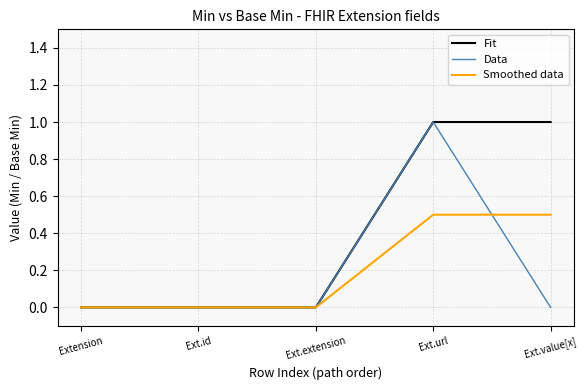

What is the highest value of the Smoothed data series?

0.5